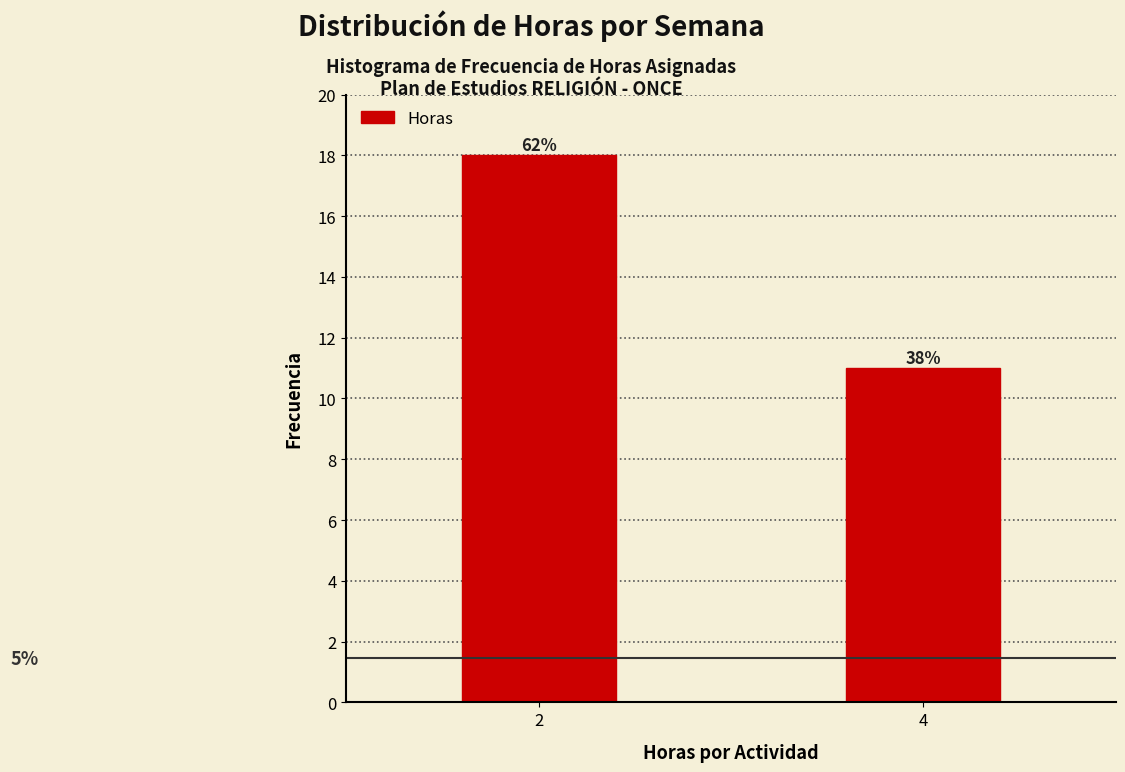

Does the chart contain any negative values?

No